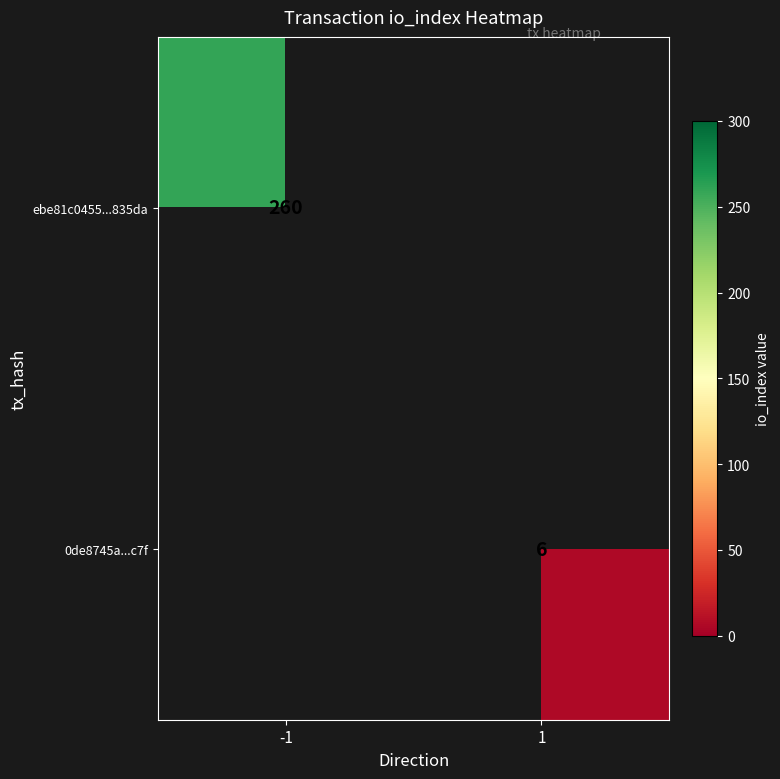

True or false: 0de8745a...c7f has a value of 2 at 1.

False